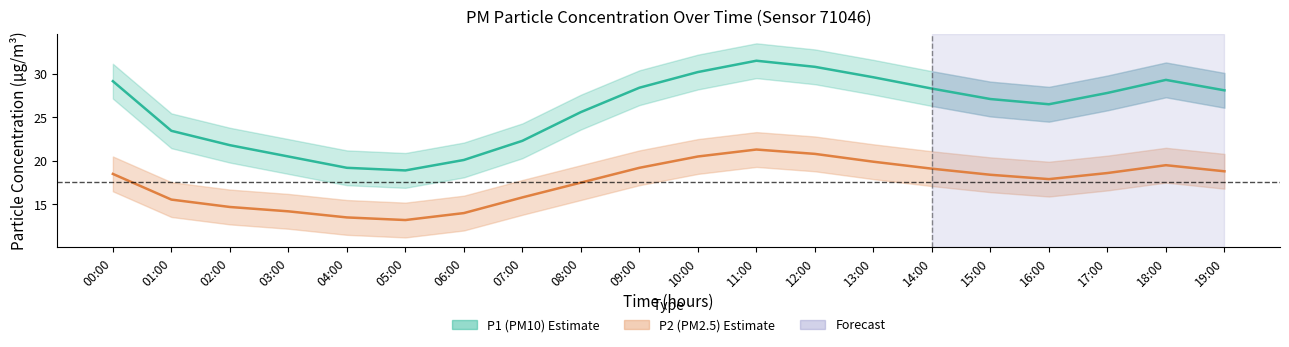

What is the difference between the highest and lowest values at 02:00?

11.1